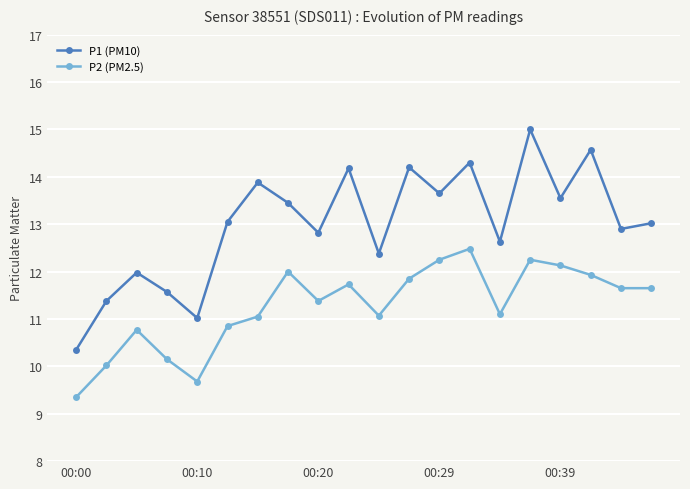

Which series has the largest total across all categories?

P1 (PM10)